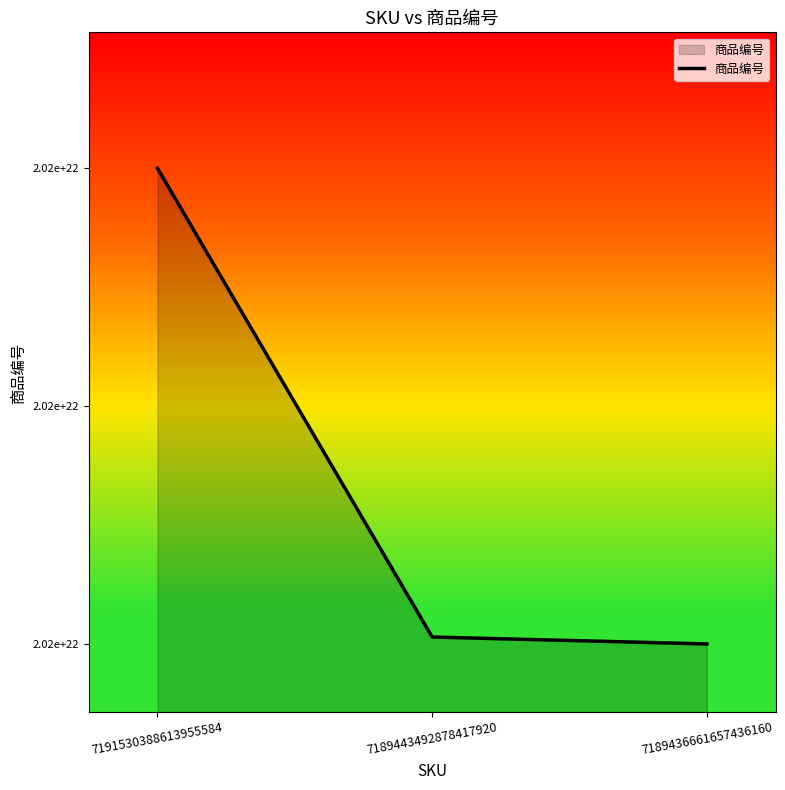

Does the chart display data point markers on the line(s)?

No